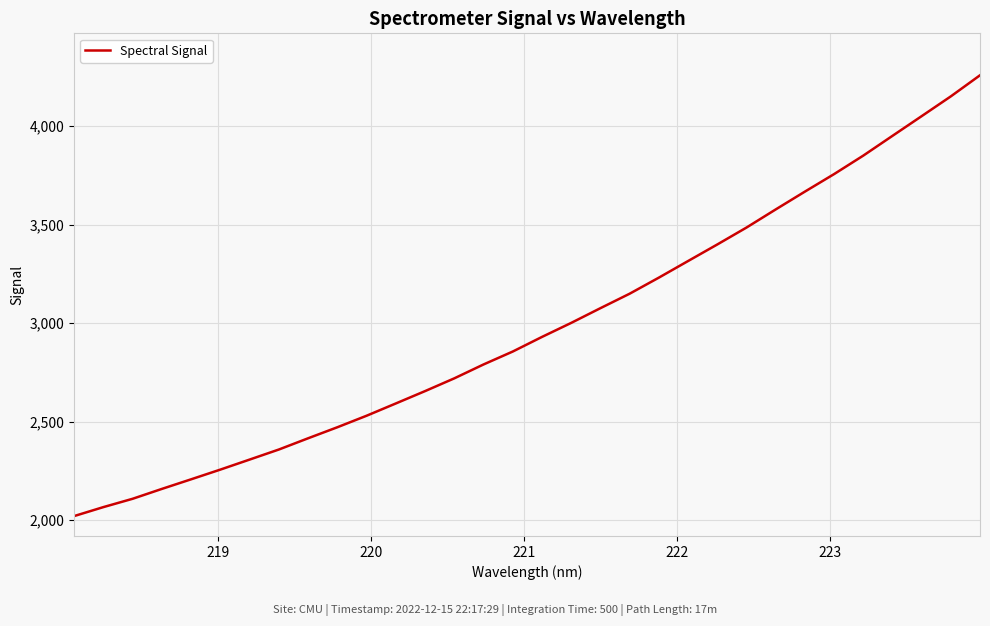

What is the smallest value displayed?

2020.3